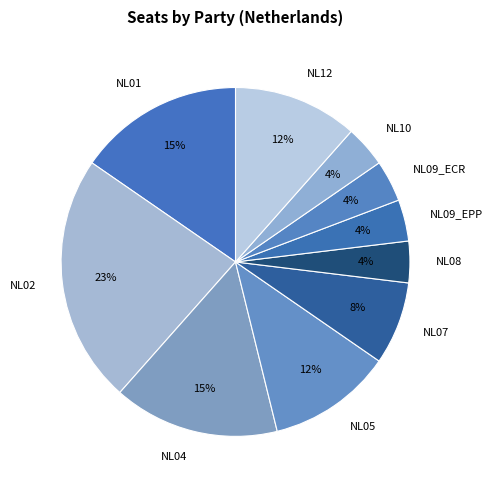

To the nearest percent, what is the difference between the NL09_EPP and NL02 slice percentages?

19%